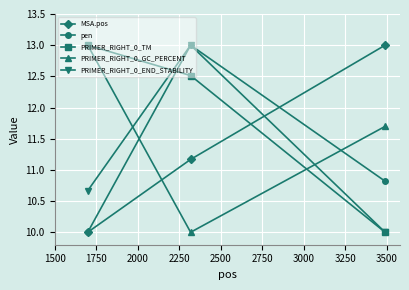

What is the minimum value shown in the chart?

10.0